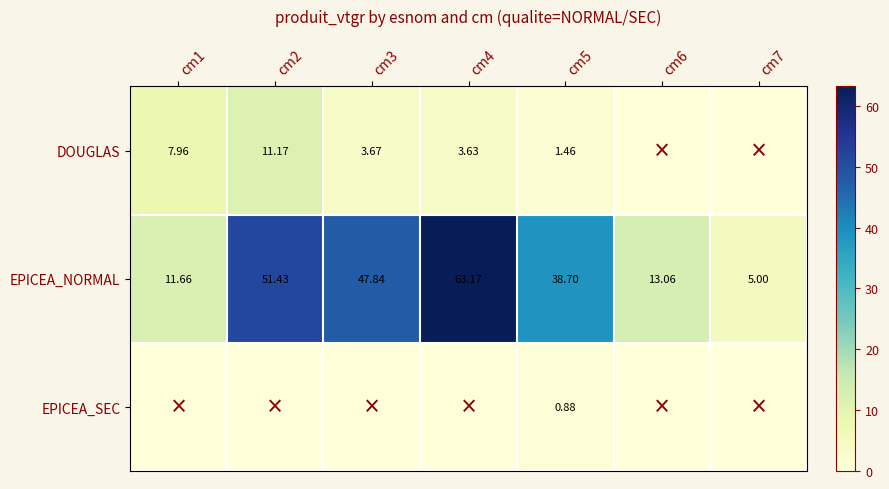

Which series changed the most between cm3 and cm6?

EPICEA_NORMAL